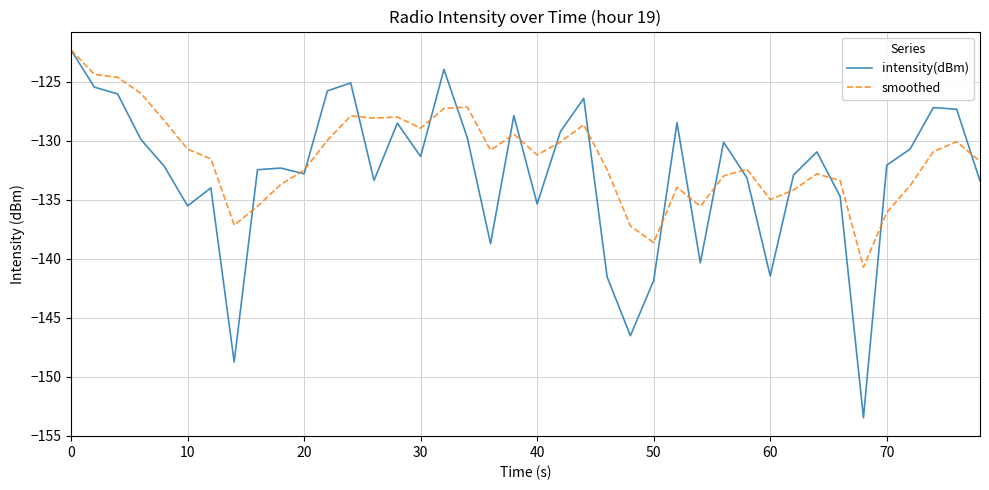

Count the number of categories in the chart.

40